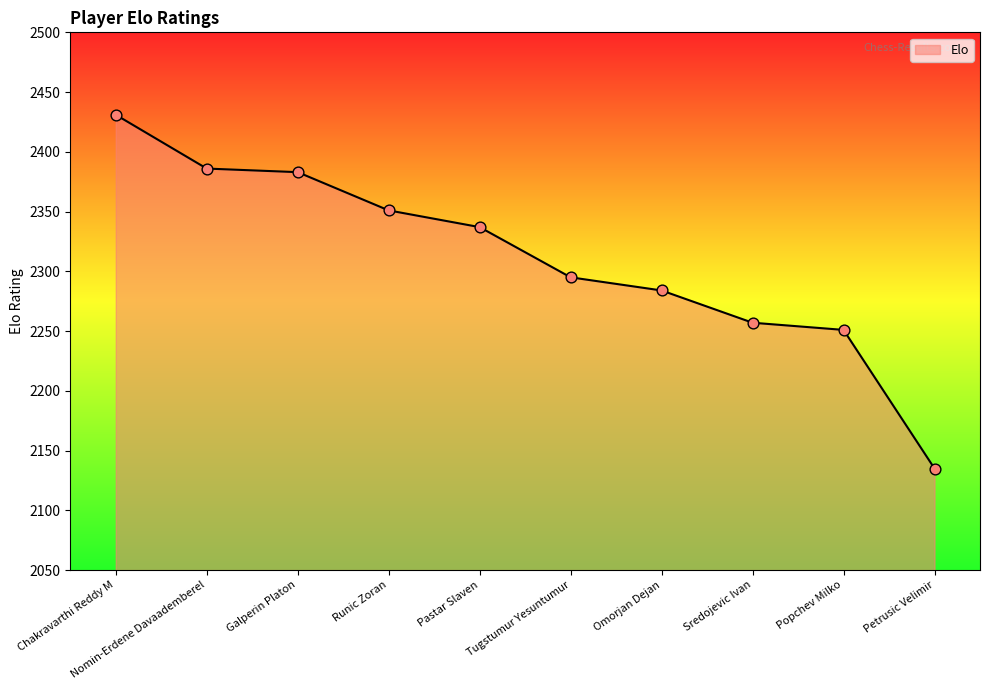

What is the ratio of the value at Tugstumur Yesuntumur to the value at Nomin-Erdene Davaademberel?

1.0